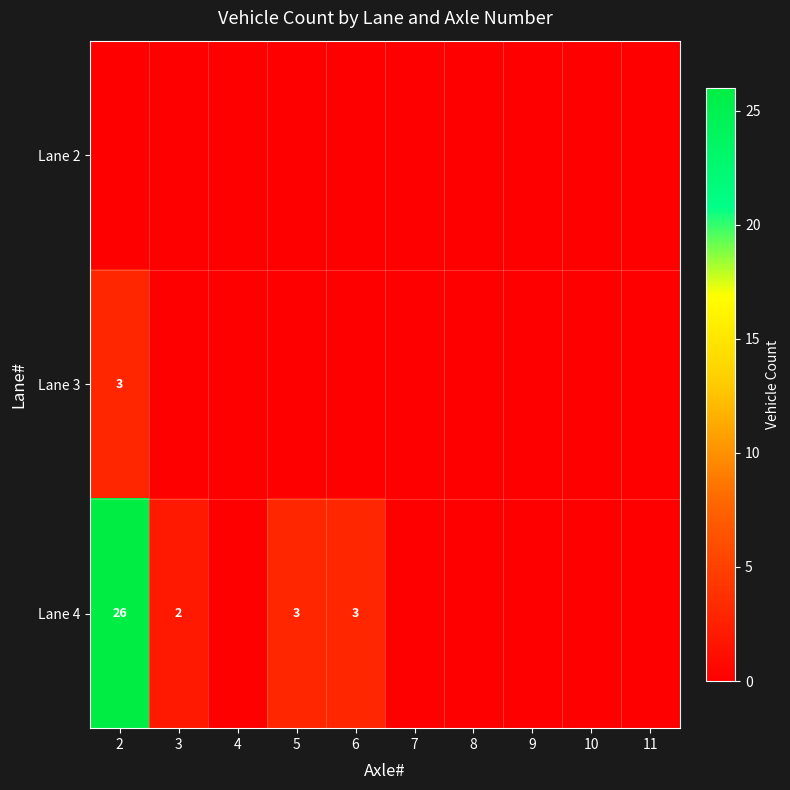

How many categories are shown in the chart?

10